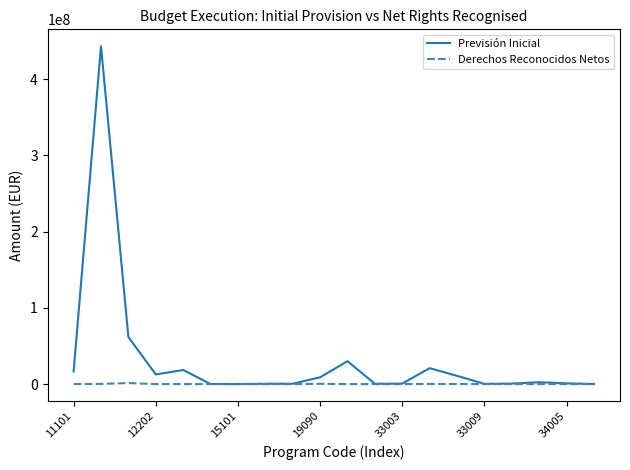

Which series has the widest spread of values?

Previsión Inicial